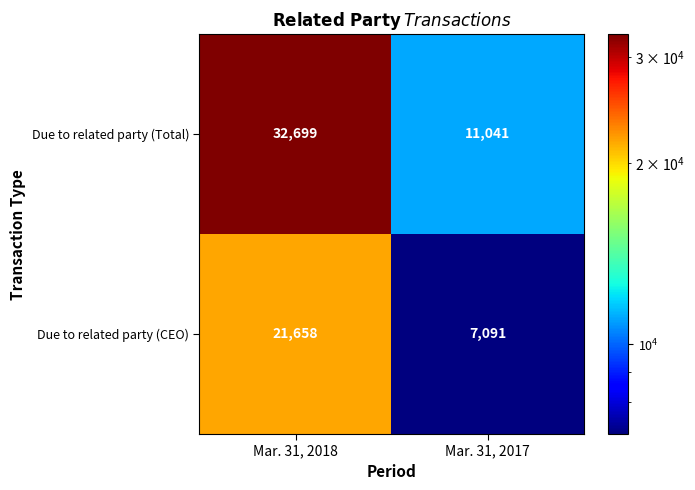

What is the sum of all Due to related party (Total) values?

43740